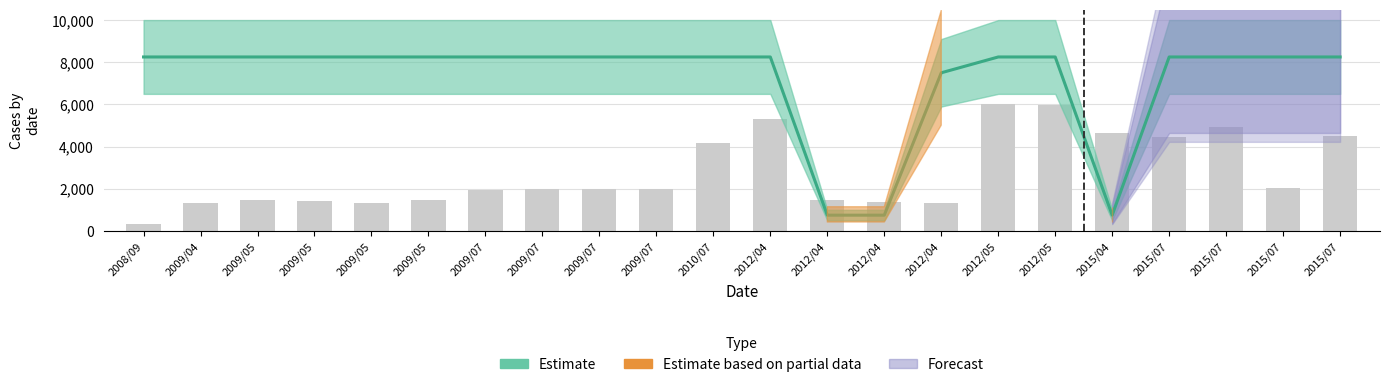

List the labels in order of value, smallest first.

2008/09, 2009/05, 2009/04, 2012/04, 2012/04, 2009/05, 2009/05, 2012/04, 2009/05, 2009/07, 2009/07, 2009/07, 2009/07, 2015/07, 2010/07, 2015/07, 2015/07, 2015/04, 2015/07, 2012/04, 2012/05, 2012/05